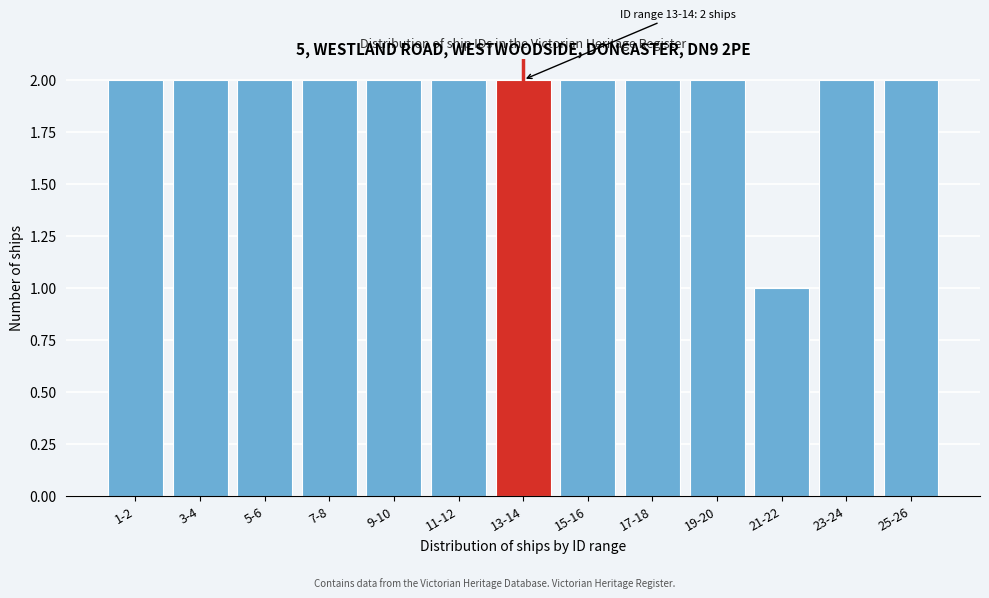

Reading left to right, transcribe all the data shown in this chart.

2	2	2	2	2	2	2	2	2	2	1	2	2